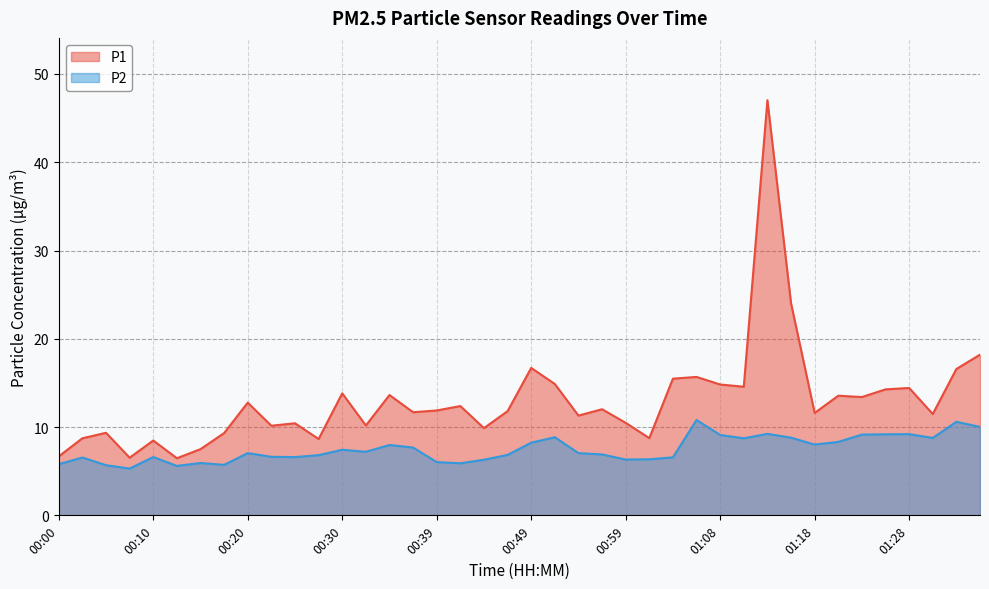

True or false: P2 and P1 cross at least once.

False